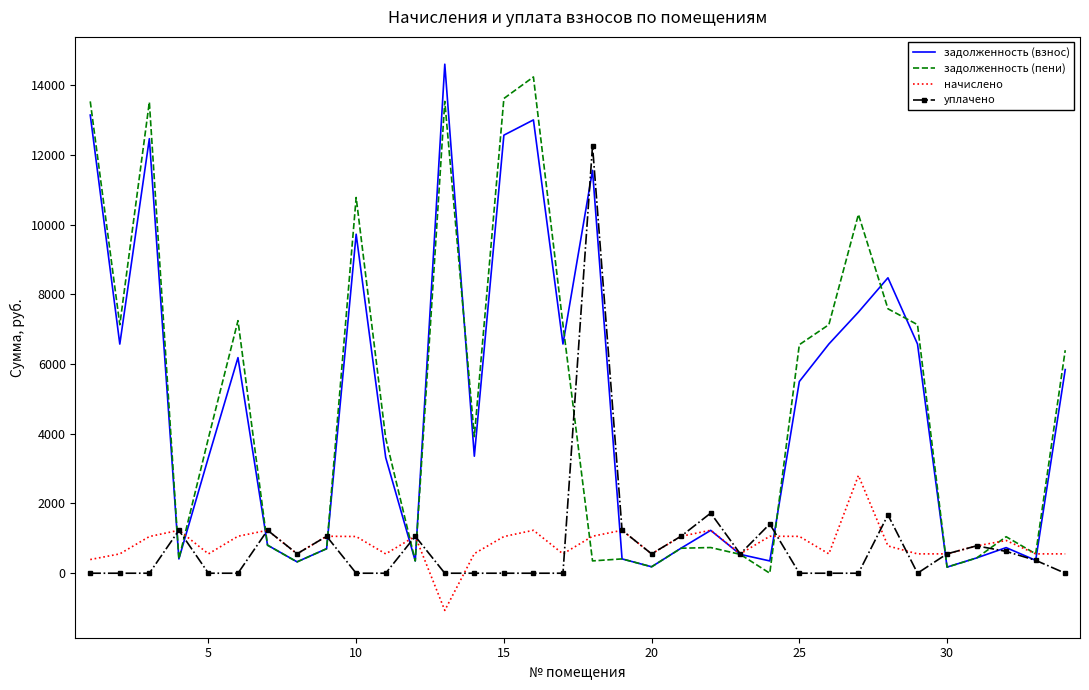

What is the maximum value shown in the chart?

14599.8